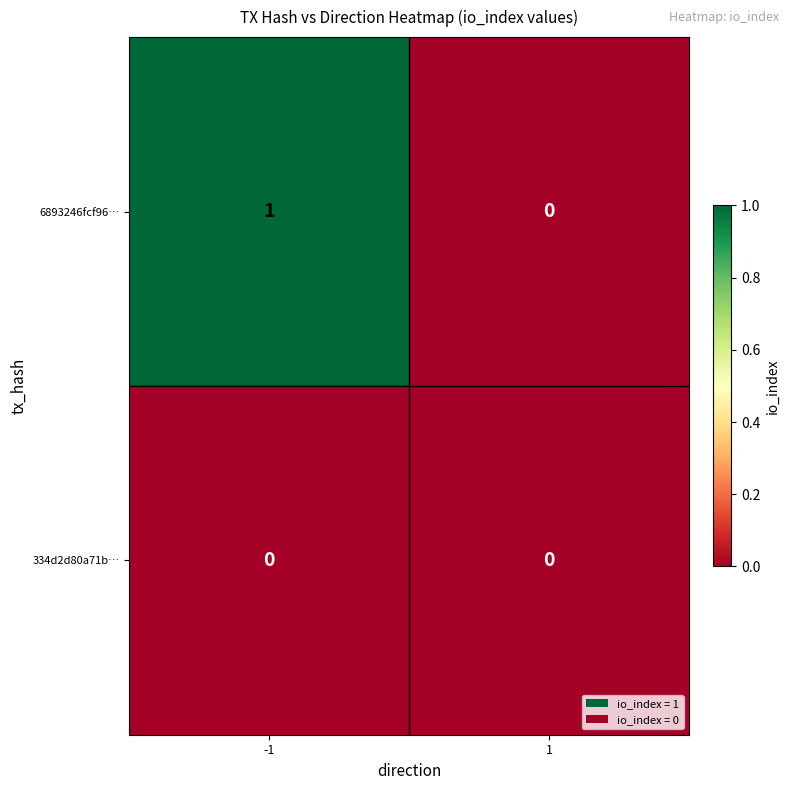

List the series in order of their overall mean, highest first.

6893246fcf96…, 334d2d80a71b…